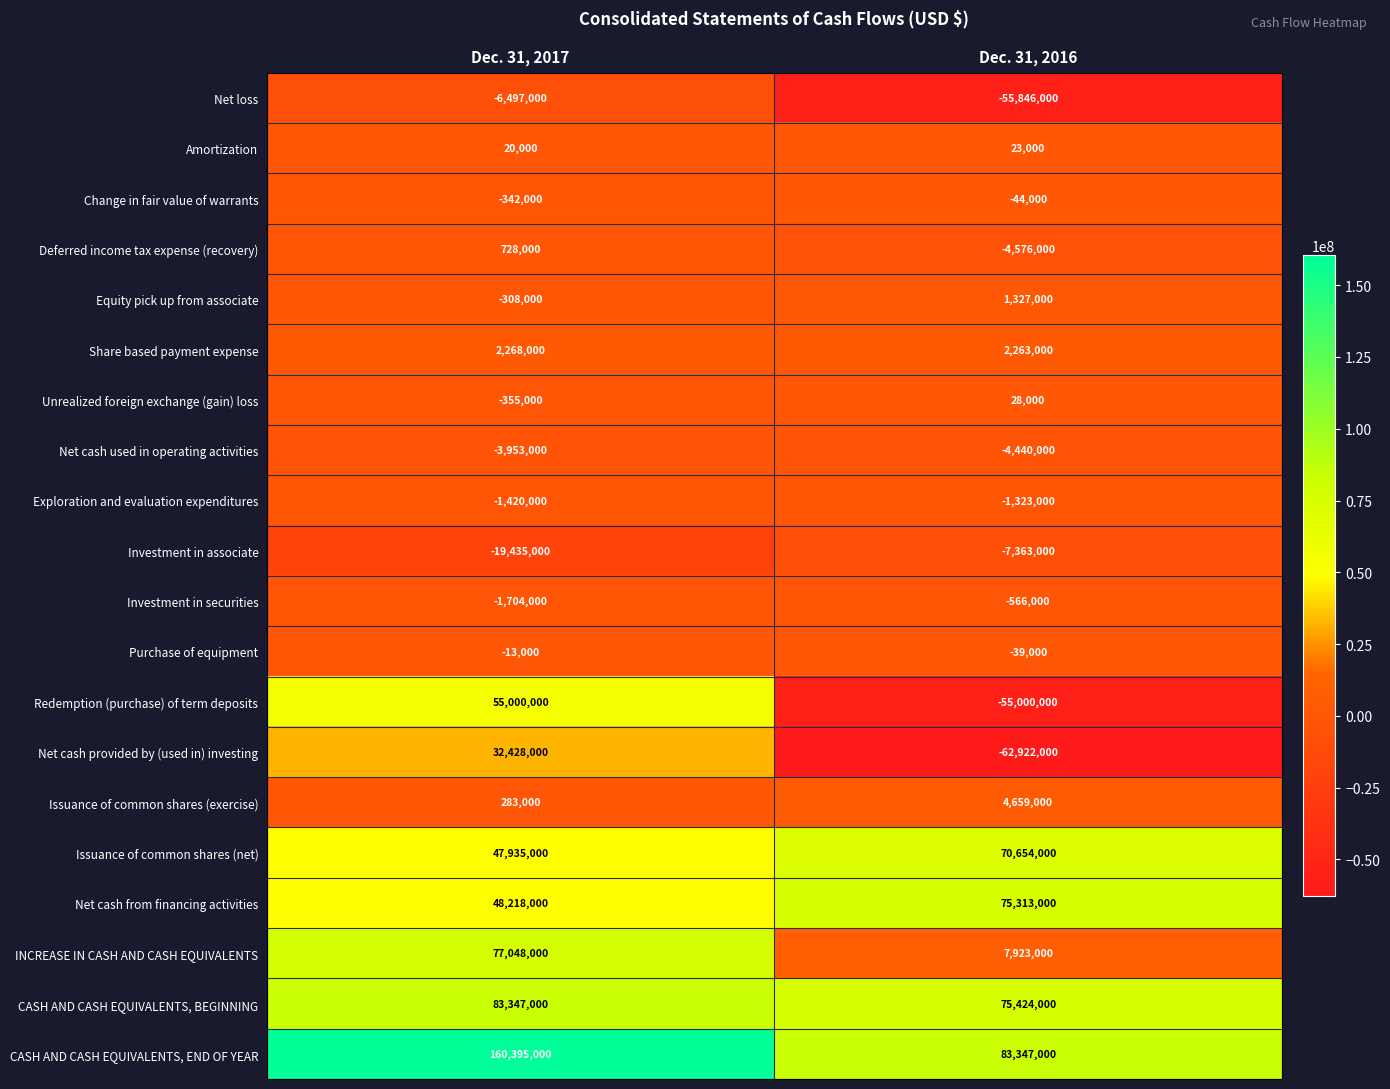

At which category is the sum across all series the highest?

Dec. 31, 2017